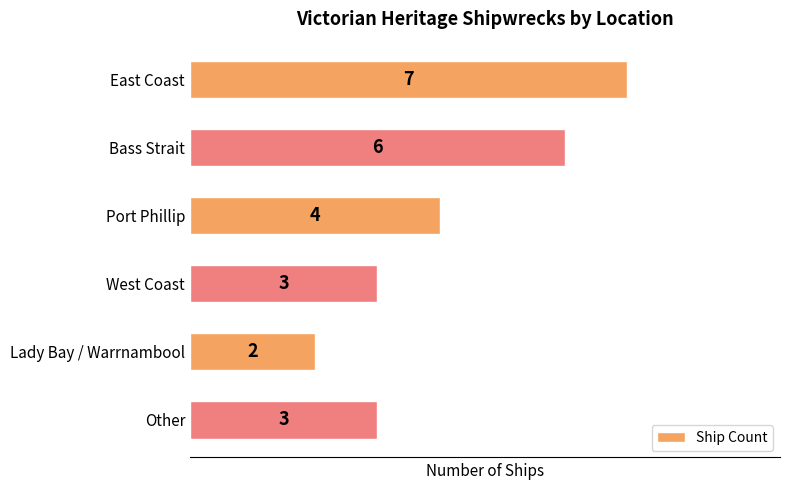

How many distinct data groups are displayed?

1